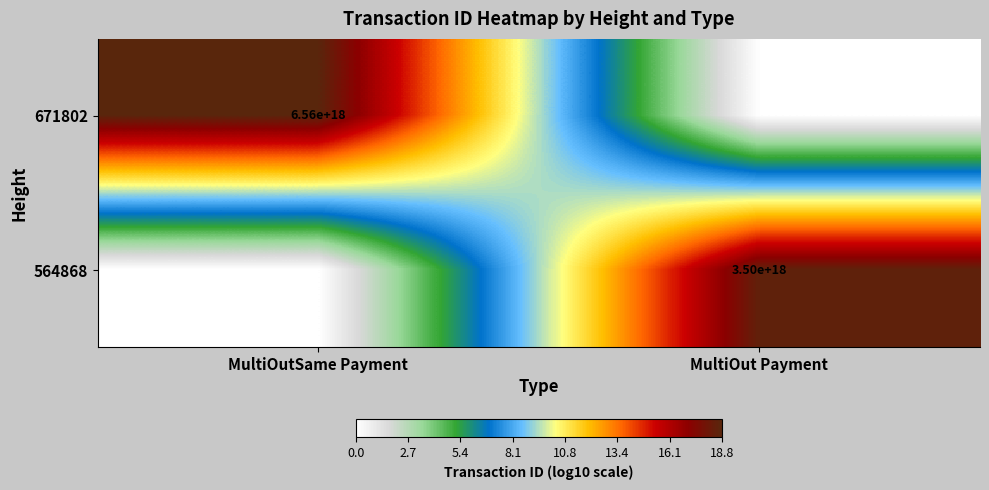

The 671802 series shows 11610360121584044032 at MultiOutSame Payment. True or false?

False